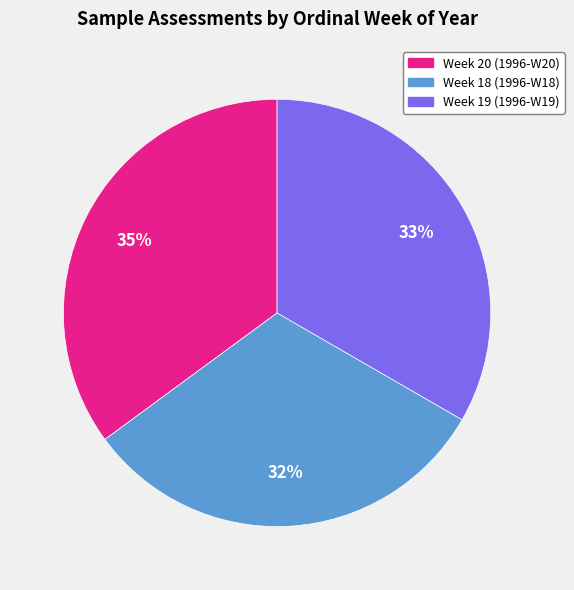

To the nearest percent, what percentage of the pie is Week 19 (1996-W19)?

33%